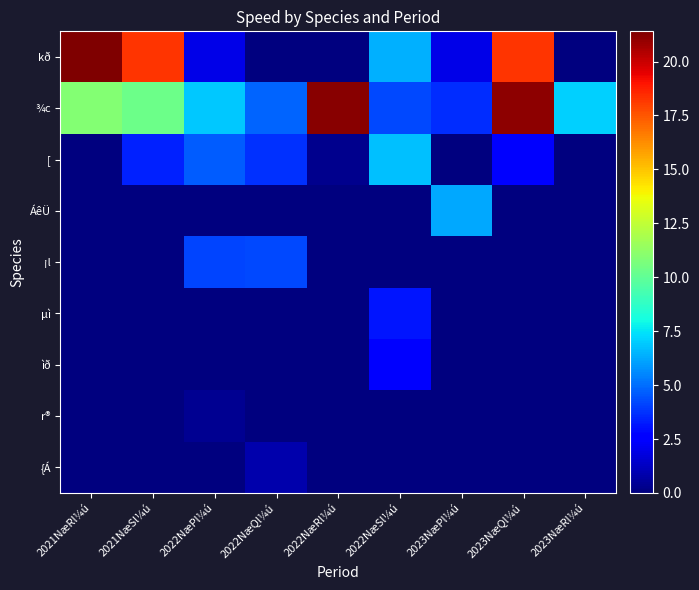

Rank the series at 2023NæQl¼ú from highest to lowest value.

¾c, kð, [, ÁêÜ, ¡l, µì, ìð, r®, {Á